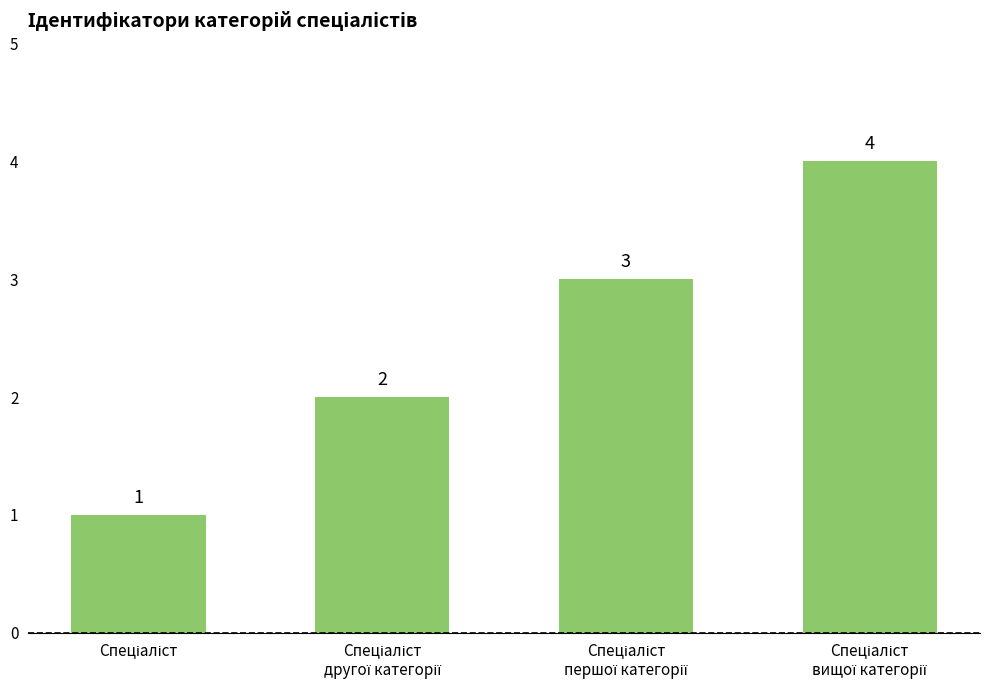

What is the value of the 3rd bar from the left?

3